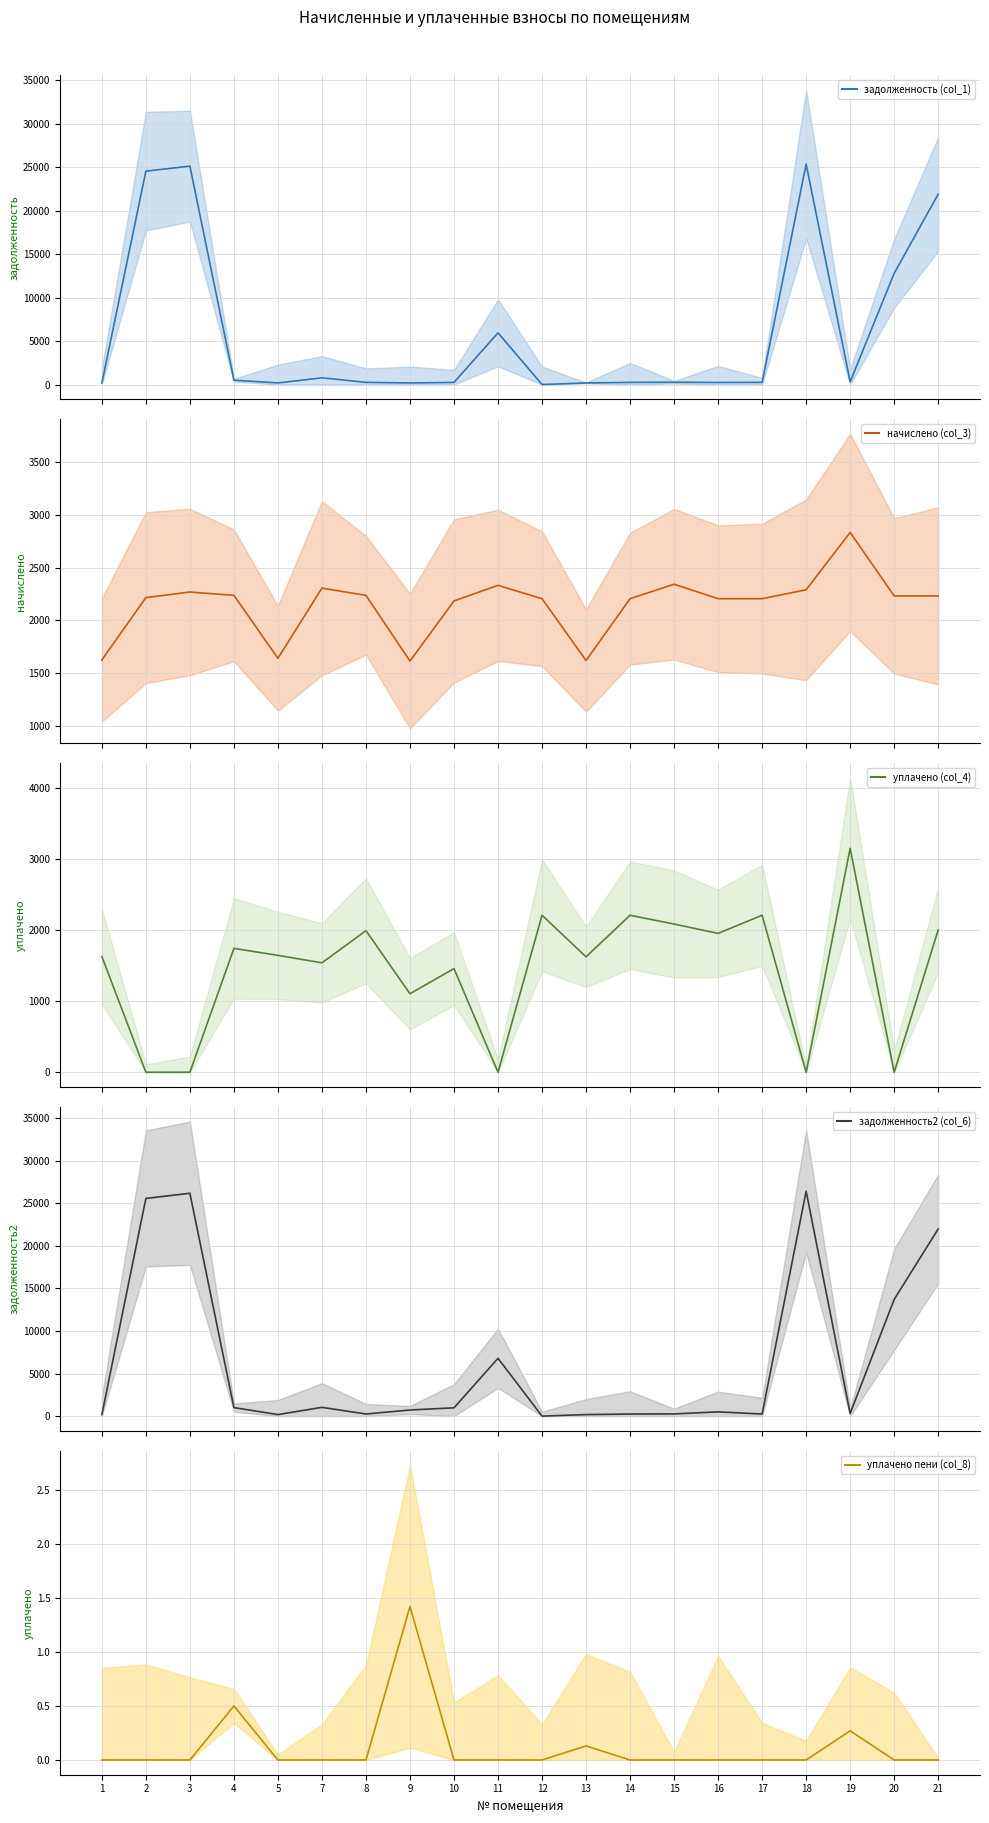

What is the difference between the maximum and minimum values in the начислено (col_3) series?

1216.2